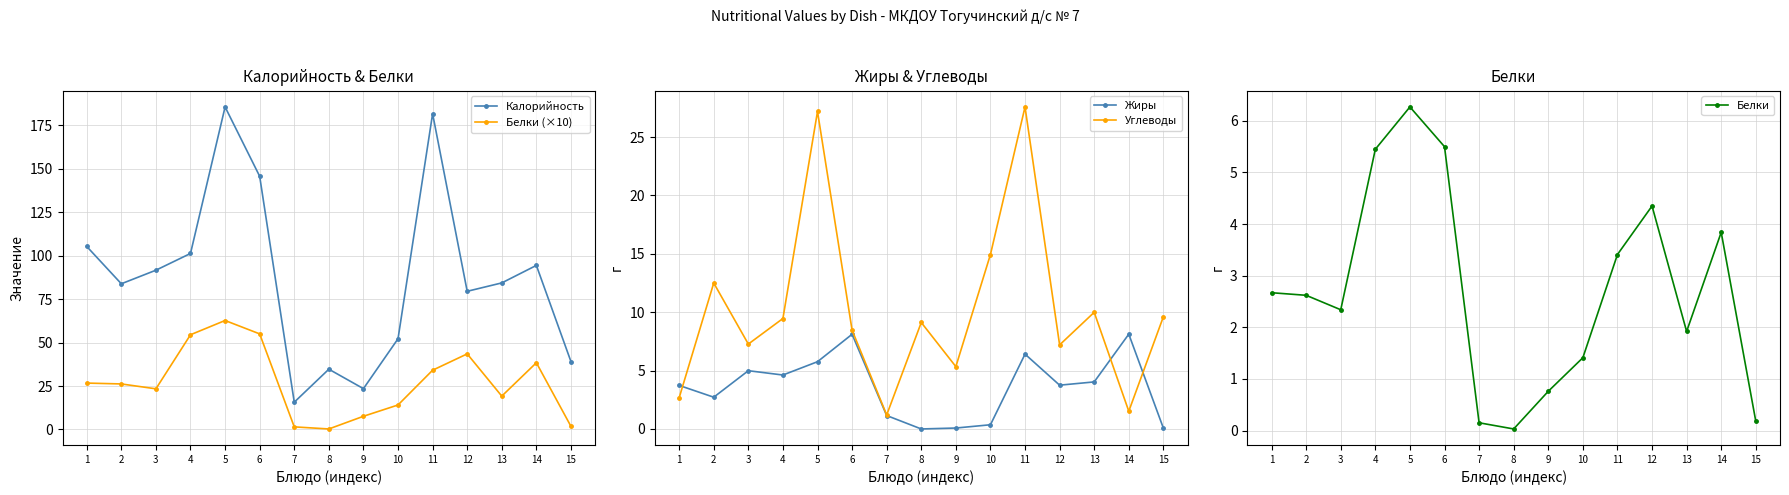

At which category does Калорийность reach its first local peak?

5